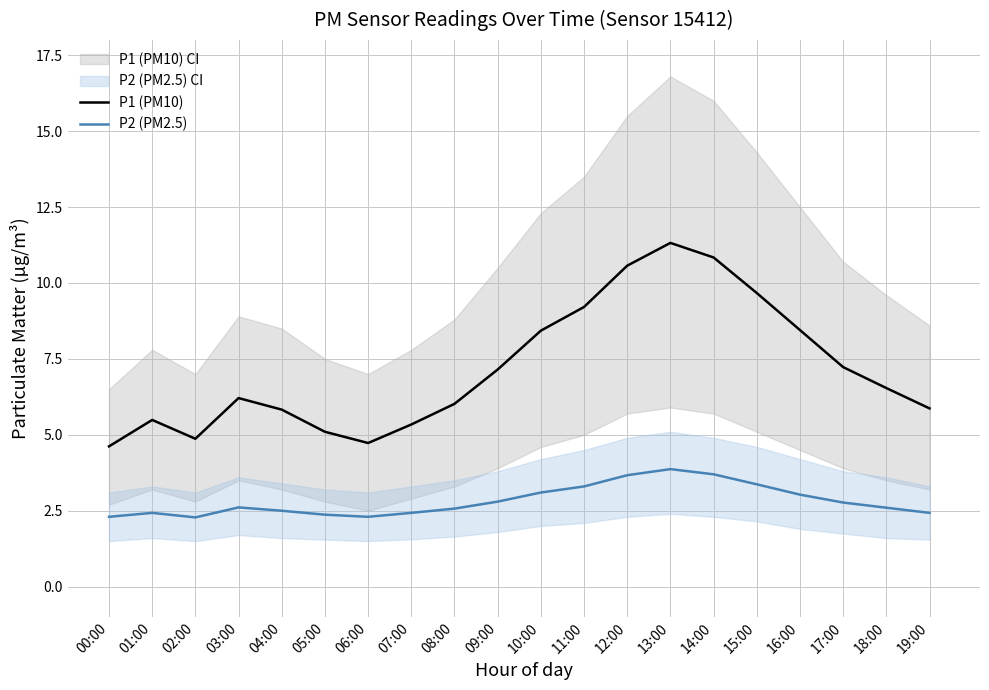

Reading left to right, transcribe all the data shown in this chart.

P1 (PM10): 00:00=4.6	01:00=5.5	02:00=4.9	03:00=6.2	04:00=5.8	05:00=5.1	06:00=4.7	07:00=5.3	08:00=6.0	09:00=7.2	10:00=8.4	11:00=9.2	12:00=10.6	13:00=11.3	14:00=10.8	15:00=9.7	16:00=8.4	17:00=7.2	18:00=6.5	19:00=5.9
P2 (PM2.5): 00:00=2.3	01:00=2.4	02:00=2.3	03:00=2.6	04:00=2.5	05:00=2.4	06:00=2.3	07:00=2.4	08:00=2.6	09:00=2.8	10:00=3.1	11:00=3.3	12:00=3.7	13:00=3.9	14:00=3.7	15:00=3.4	16:00=3.0	17:00=2.8	18:00=2.6	19:00=2.4